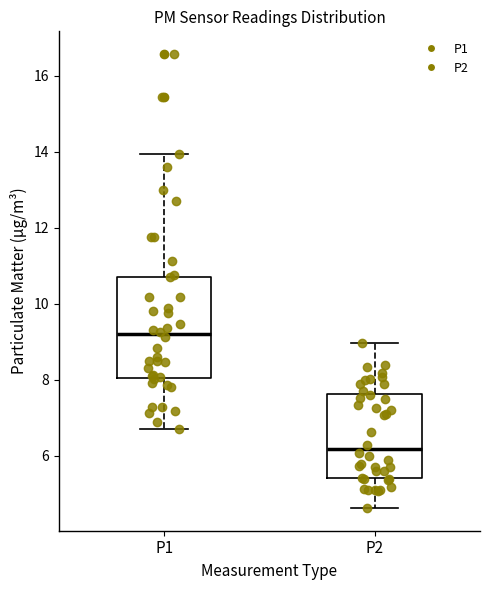

Reading left to right, transcribe this box plot: for each box, give where its median line is, the range the box spans, and where its two whiskers end, as read against the y-axis. The values are not printed on the chart, so give them approximately, as read against the axis.

P1: median 9.2, box 8.0 to 10.8, whiskers 6.8 to 14.0
P2: median 6.2, box 5.4 to 7.6, whiskers 4.6 to 9.0